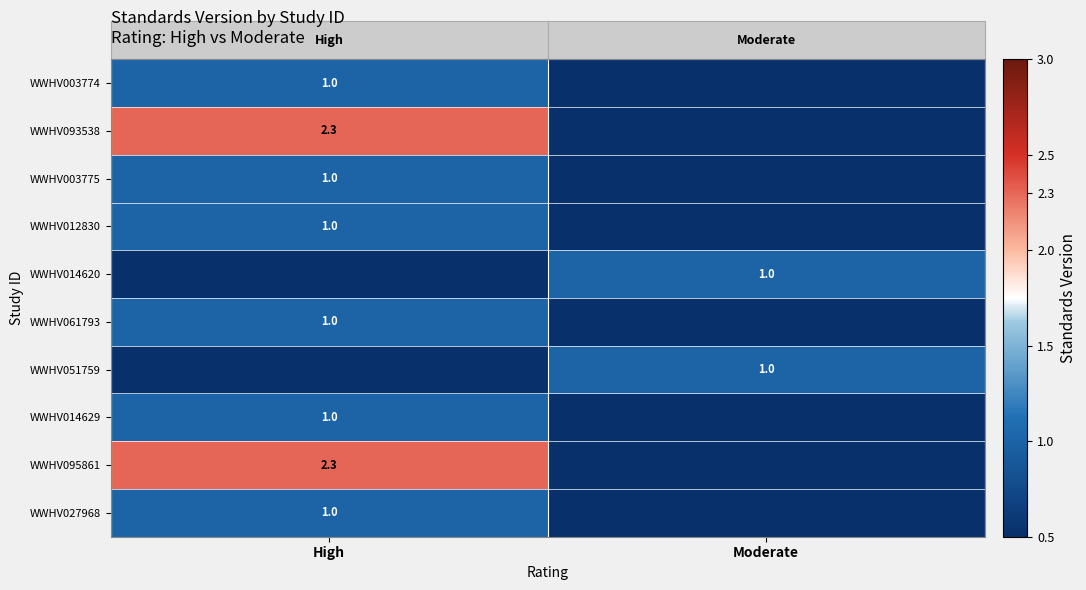

The WWHV061793 series shows 1.7 at High. True or false?

False